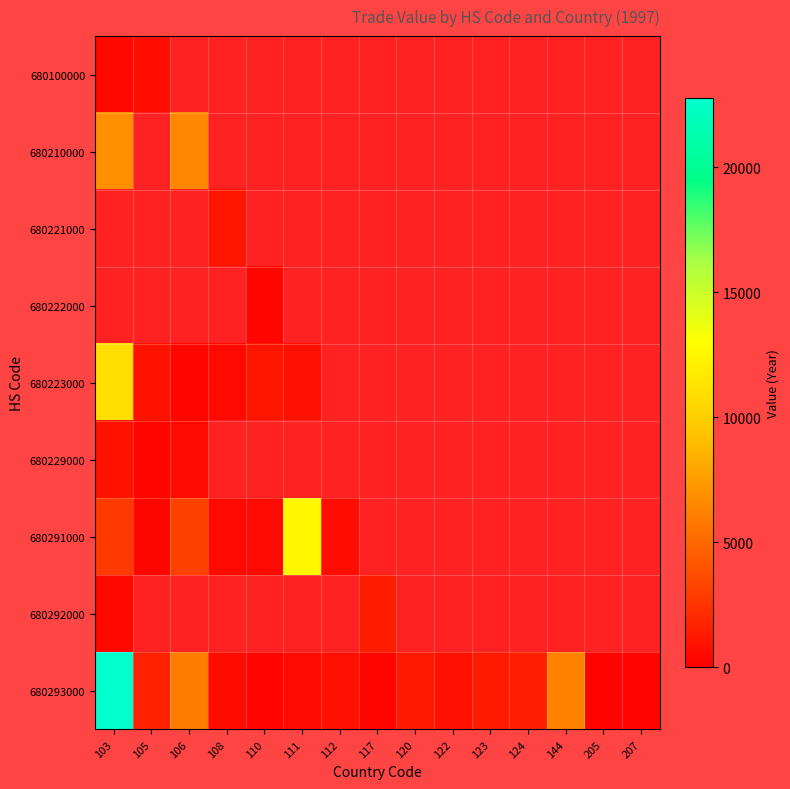

True or false: 680292000 has a value of 415.0 at 103.

True